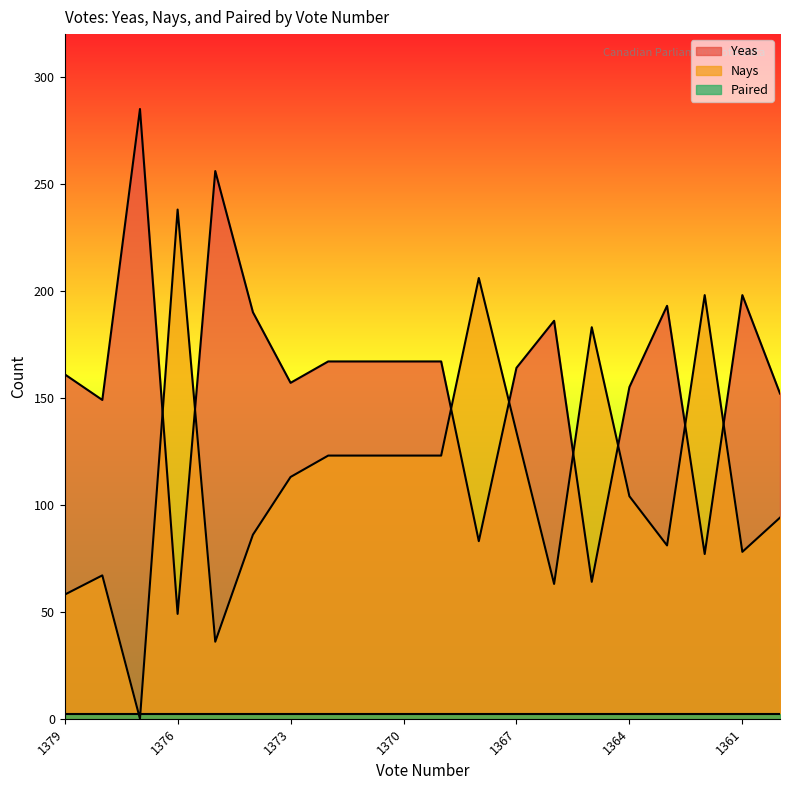

What is the maximum value for Yeas?

285